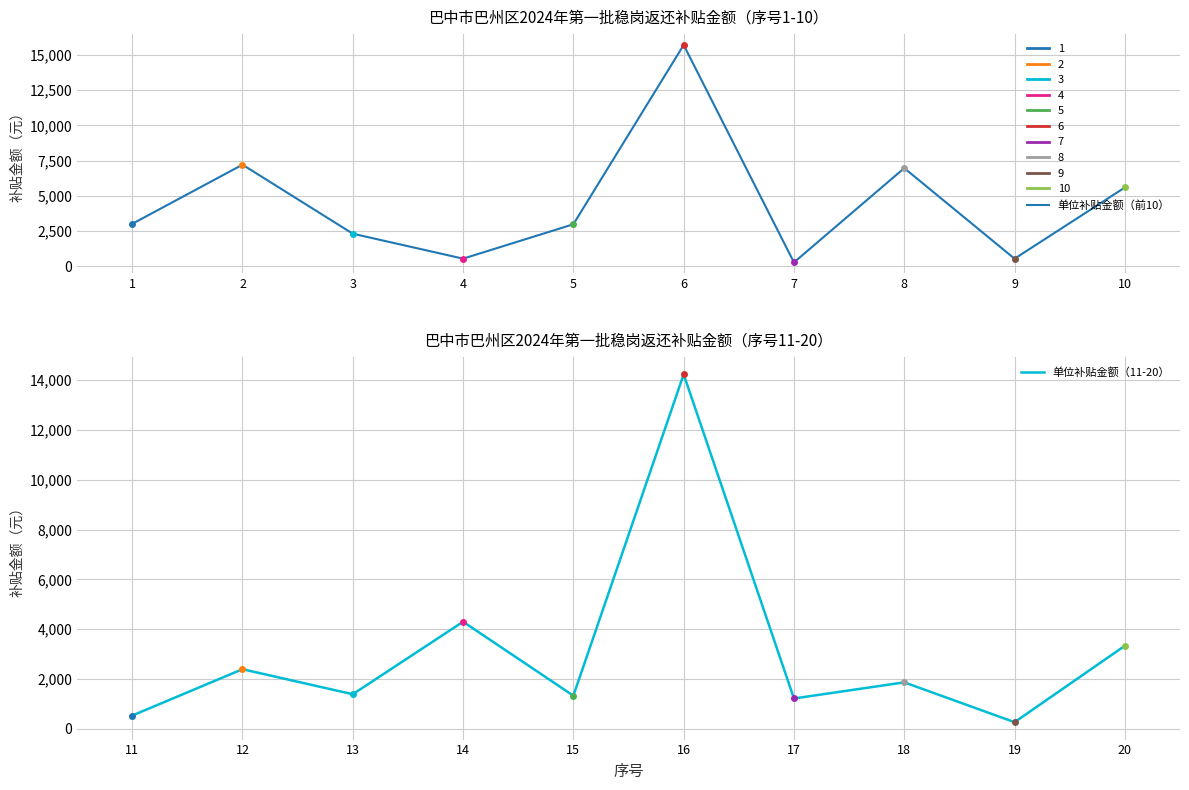

Does the chart have visible grid lines?

Yes